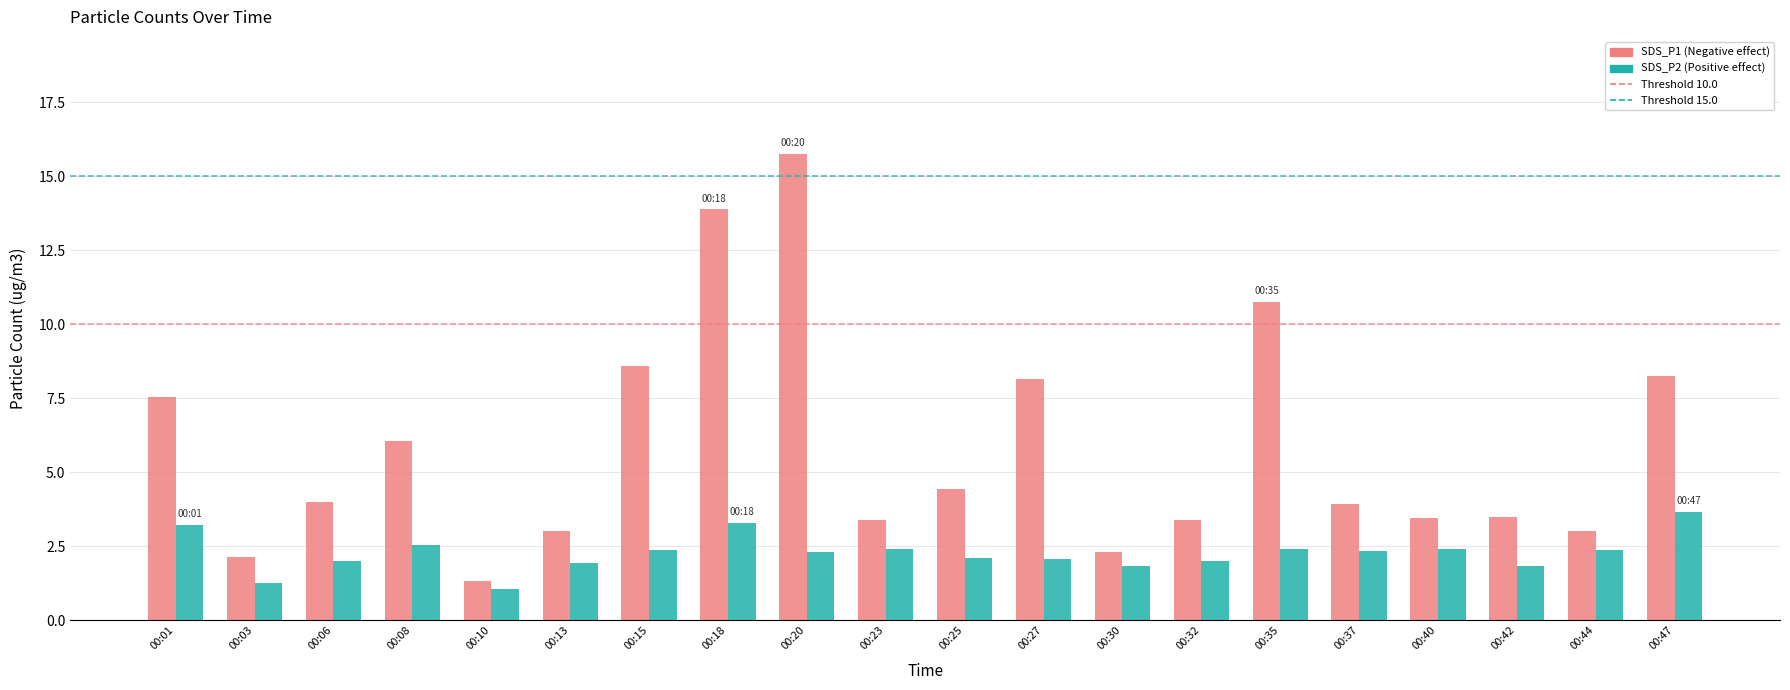

Does the chart contain any negative values?

No